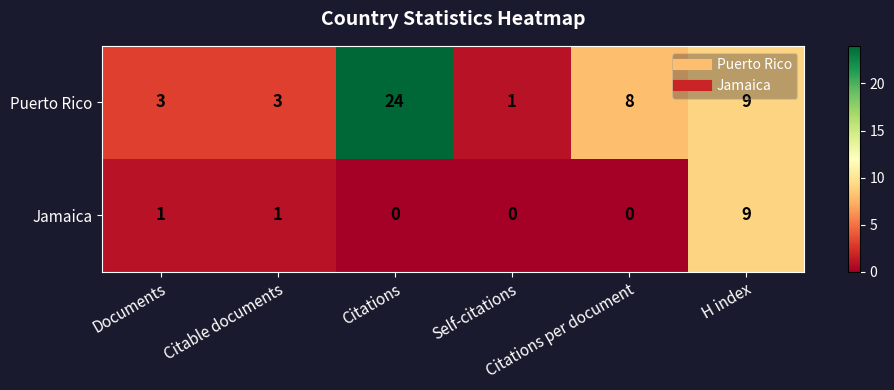

What is the spread (max minus min) of values at Citations?

24